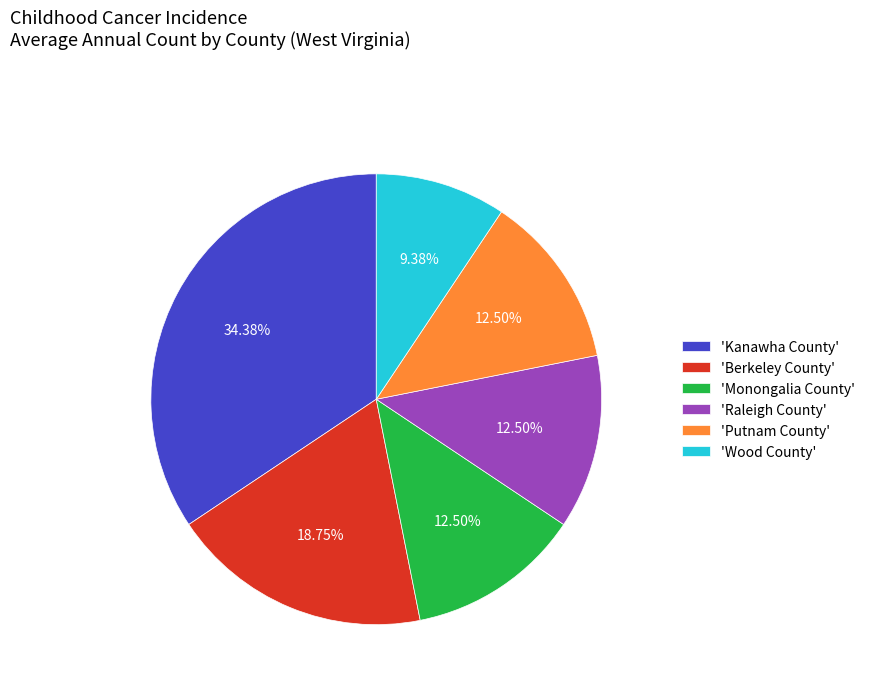

Is there a majority slice in this chart?

No